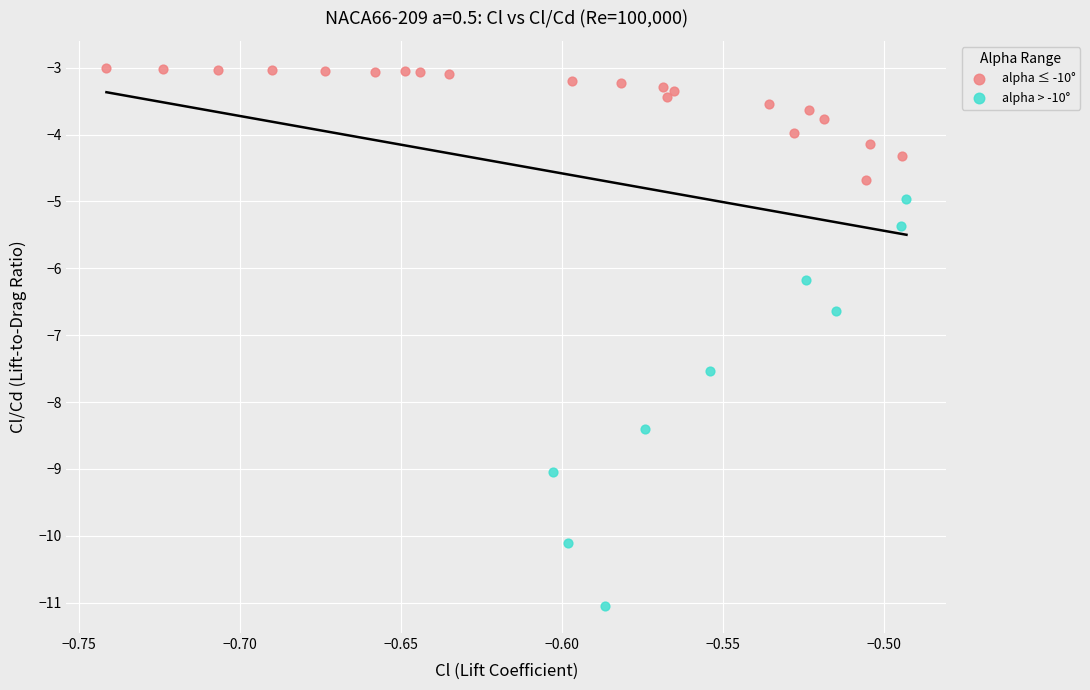

Which series has the widest spread of Y values?

alpha > -10°